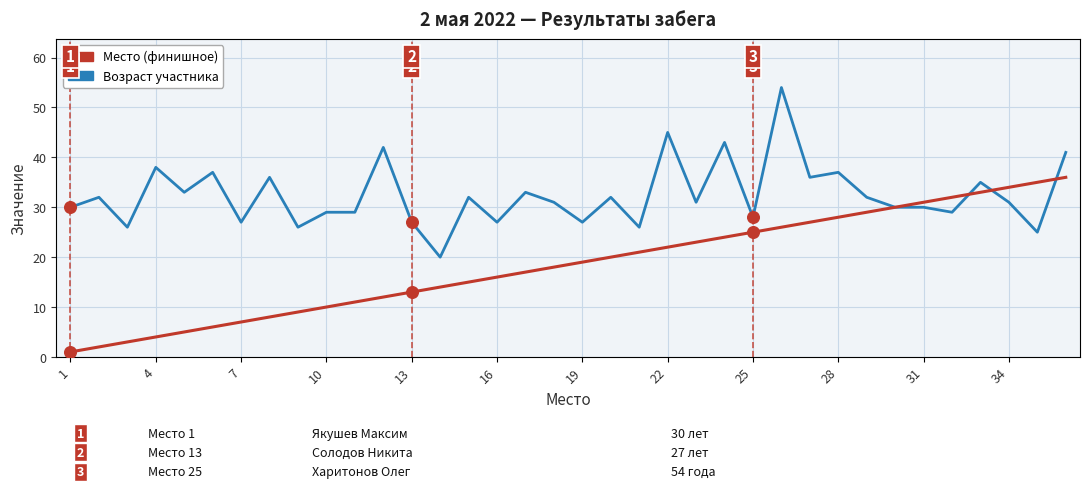

Which series has the largest total across all categories?

Возраст участника